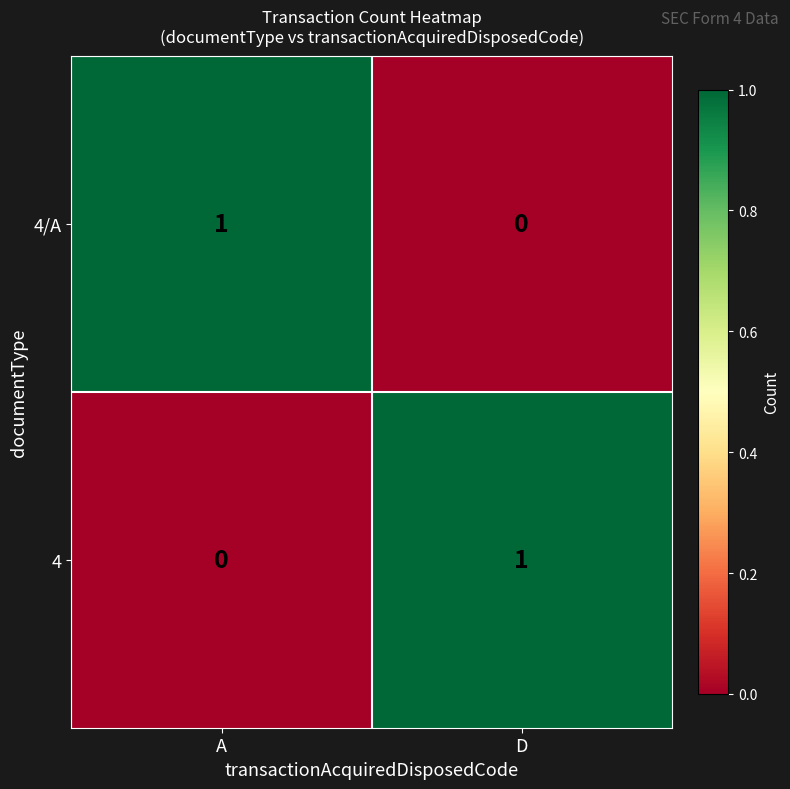

Rank the series at A from lowest to highest value.

4, 4/A